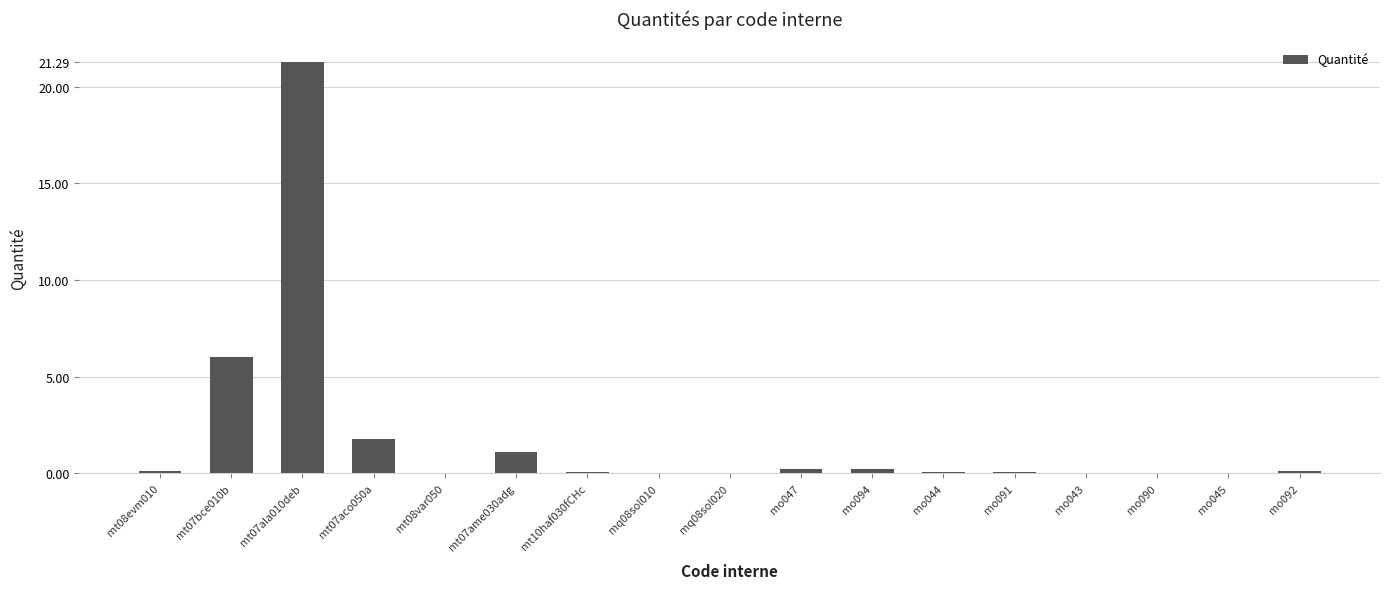

Where is the data nearest to the value 10?

mt07bce010b